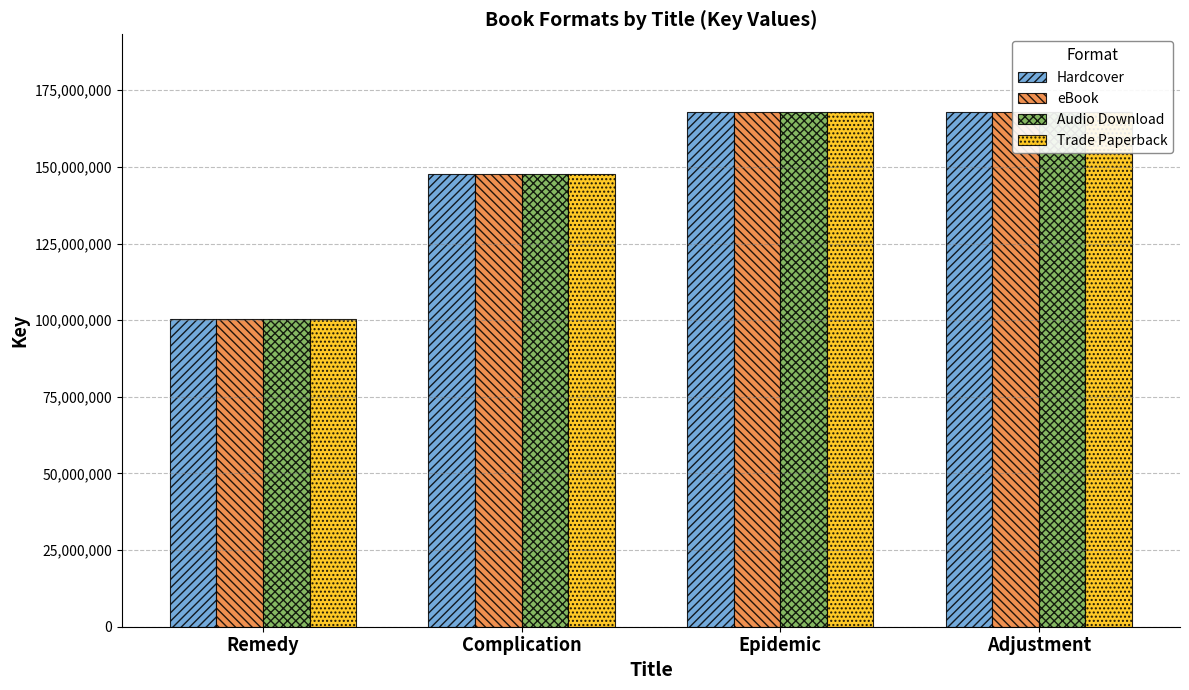

Which category has the highest value across all series?

Adjustment